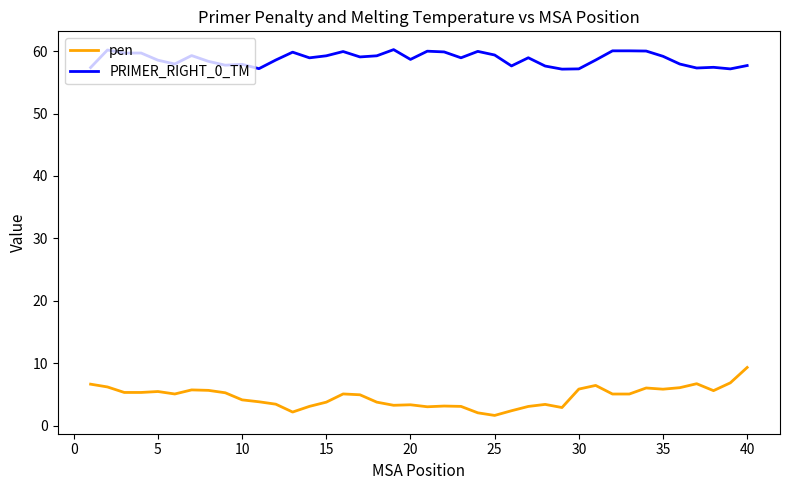

Rank the series by their average value, from lowest to highest.

pen, PRIMER_RIGHT_0_TM